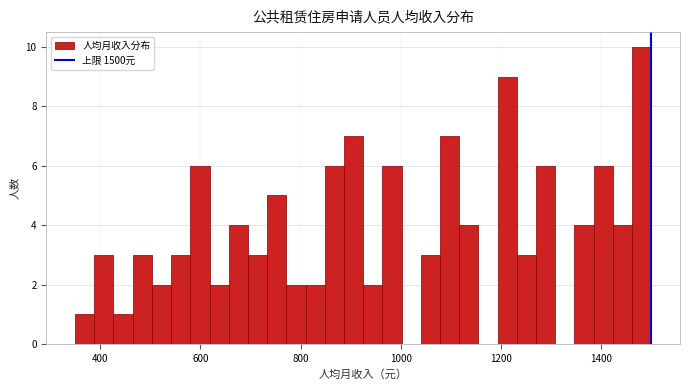

Read against the x-axis, roughly where is the centre of the tallest bar?

1480